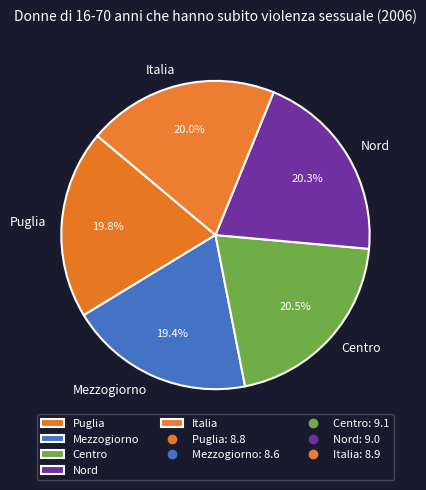

Which has a higher value, Centro or Mezzogiorno?

Centro